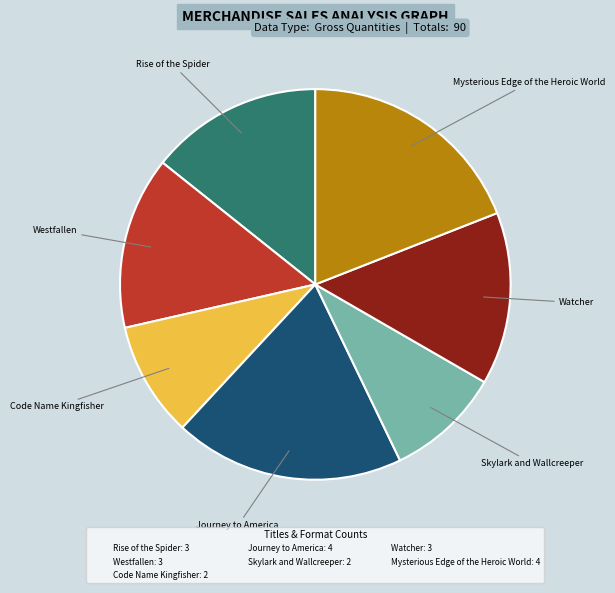

Is the sum of Westfallen: 3 and Skylark and Wallcreeper: 2 greater than half?

No